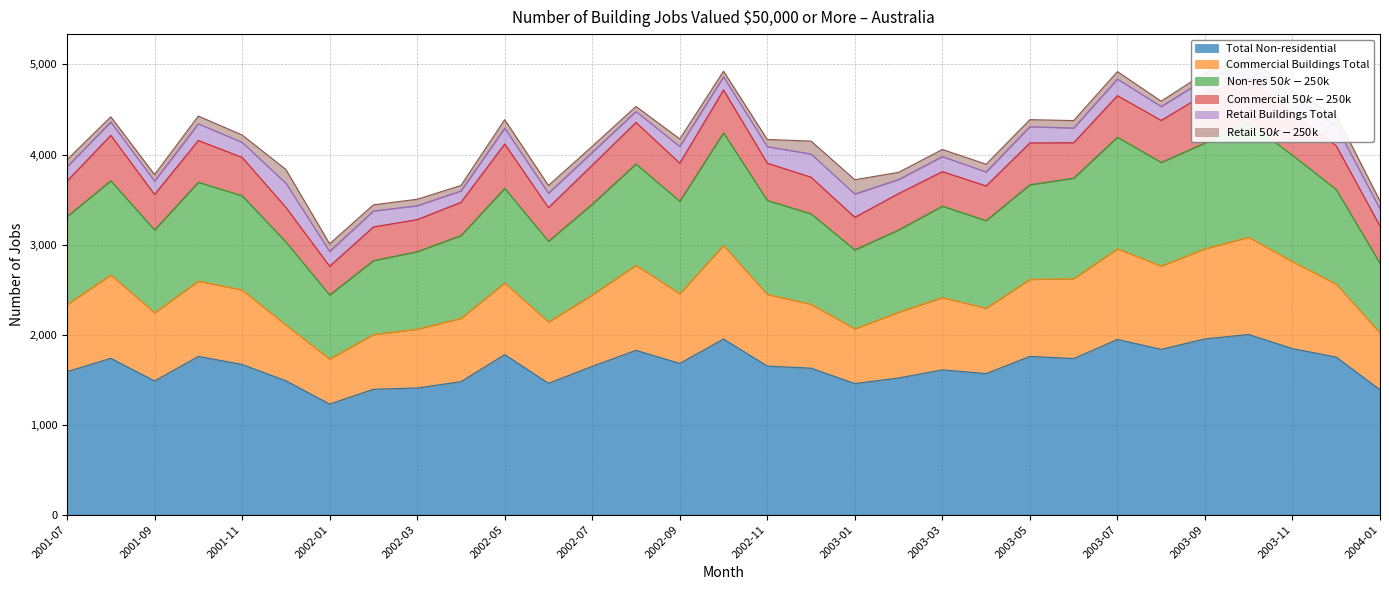

Which category has the lowest value in the Total Non-residential series?

2002-01